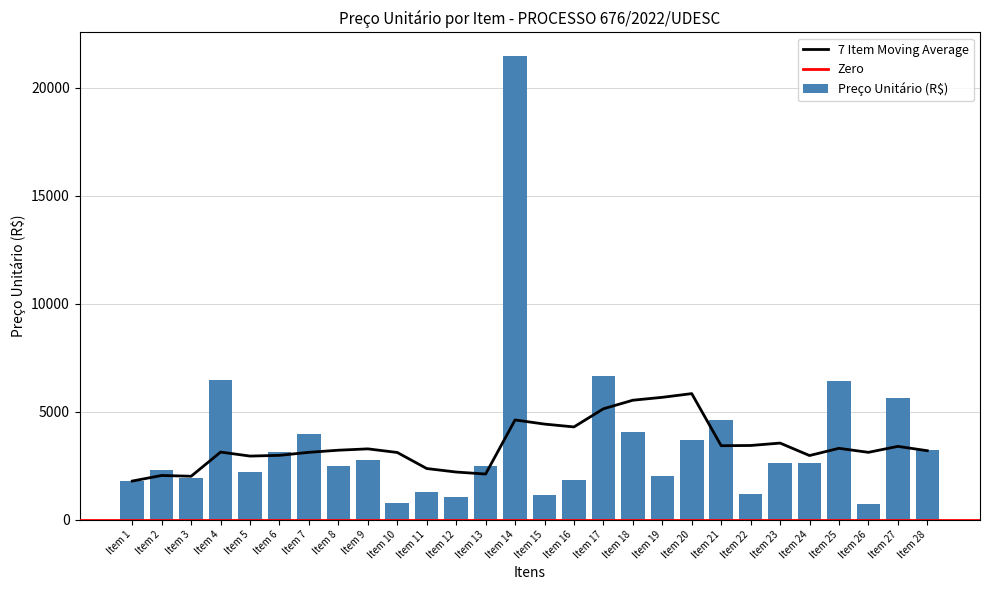

At which label is the value closest to 11090?

Item 17